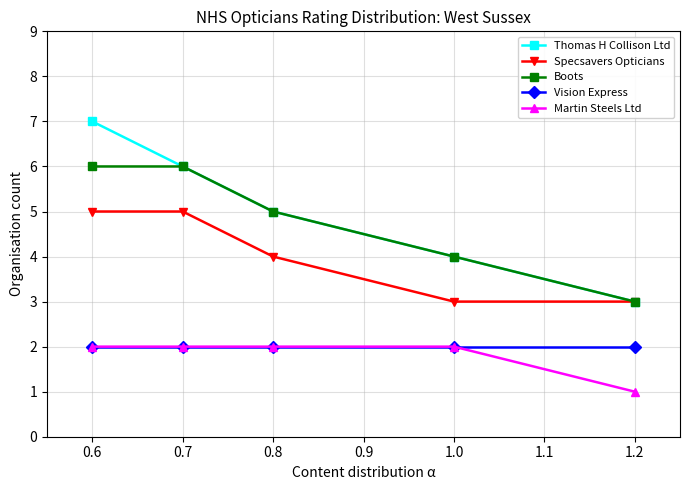

True or false: Vision Express and Specsavers Opticians intersect in this chart.

False